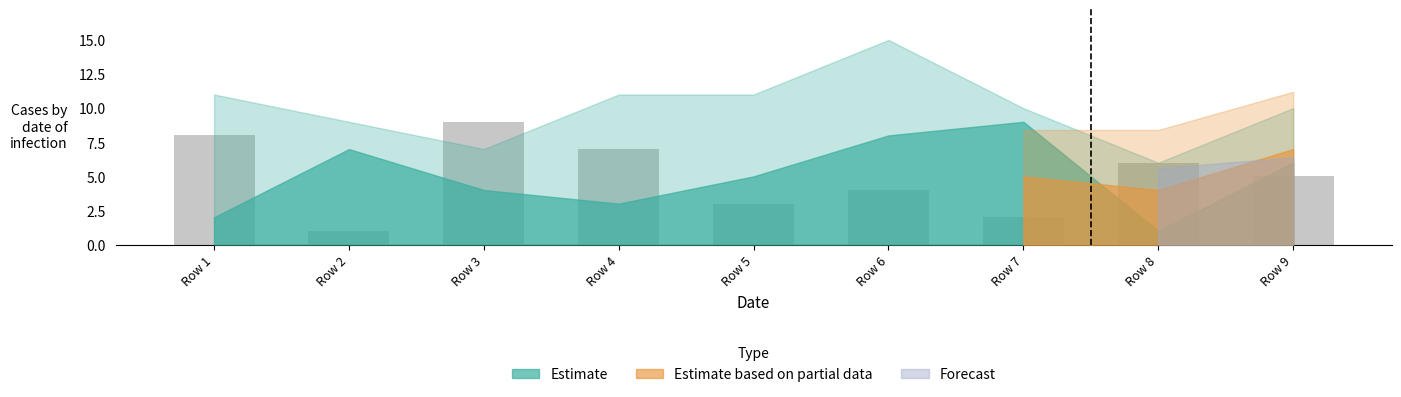

Is it true that the value at Row 2 is 1?

True